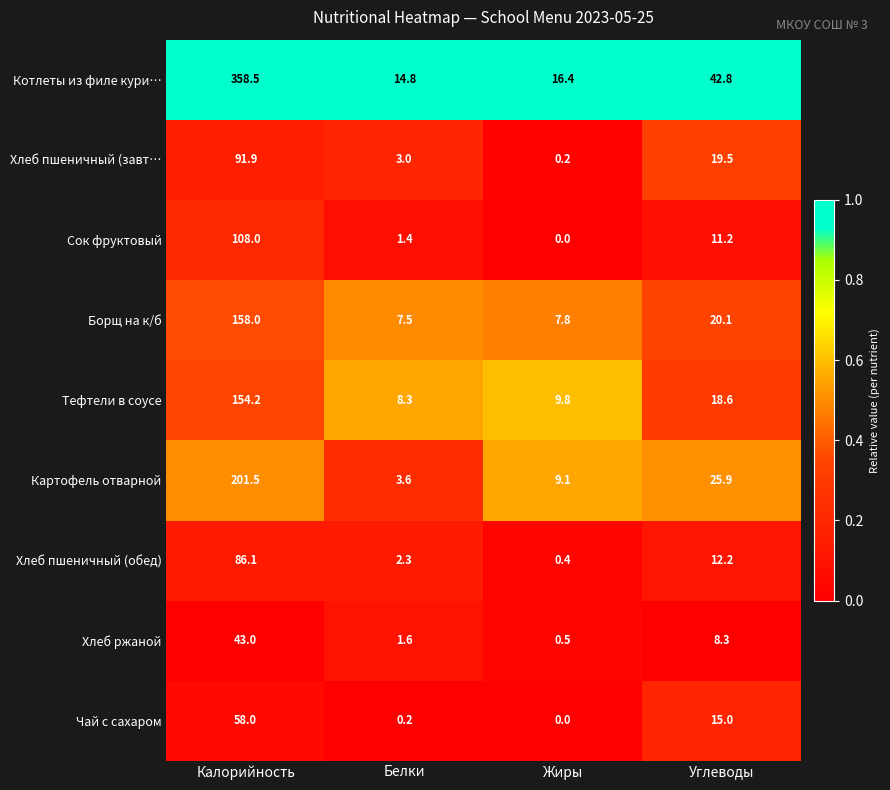

How many series are shown in this chart?

9